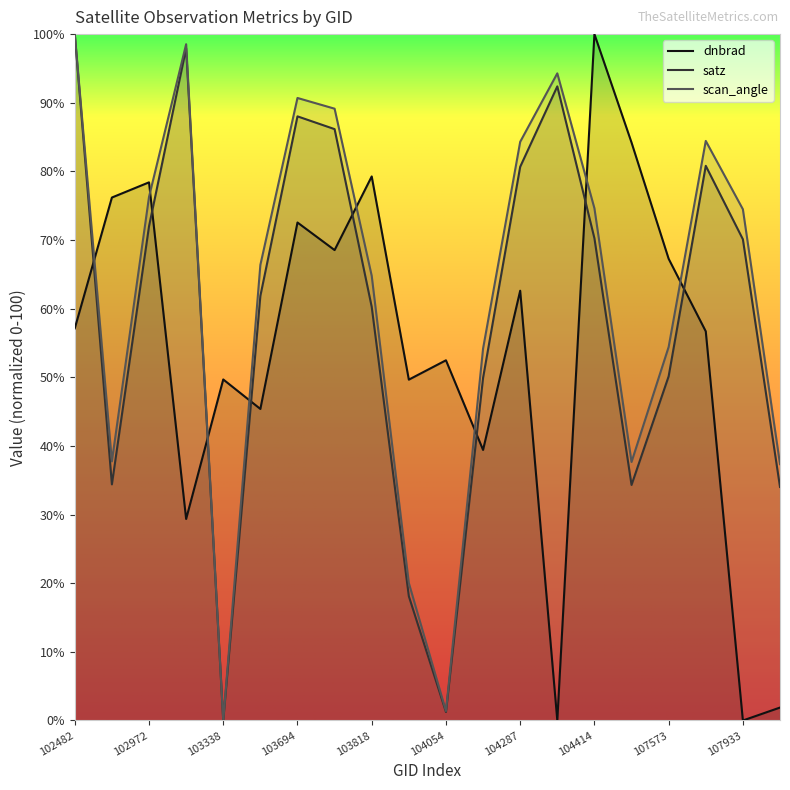

Reading left to right, transcribe all the data shown in this chart.

dnbrad: 57.1	76.2	78.4	29.4	49.7	45.4	72.6	68.5	79.3	49.7	52.5	39.4	62.6	0.0	100.0	84.2	67.3	56.7	0.0	1.9
satz: 100.0	34.4	72.0	97.9	0.0	61.9	88.0	86.2	60.3	18.1	1.2	49.9	80.7	92.4	70.3	34.3	50.1	80.8	70.1	34.0
scan_angle: 100.0	37.8	76.3	98.5	0.0	66.4	90.7	89.1	64.8	20.0	1.4	54.2	84.3	94.3	74.6	37.7	54.4	84.4	74.5	37.3